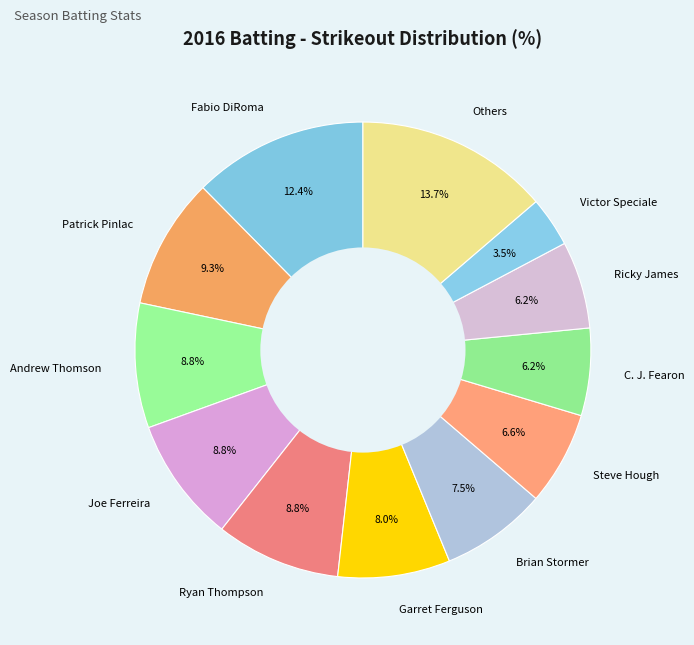

Is there a majority slice in this chart?

No